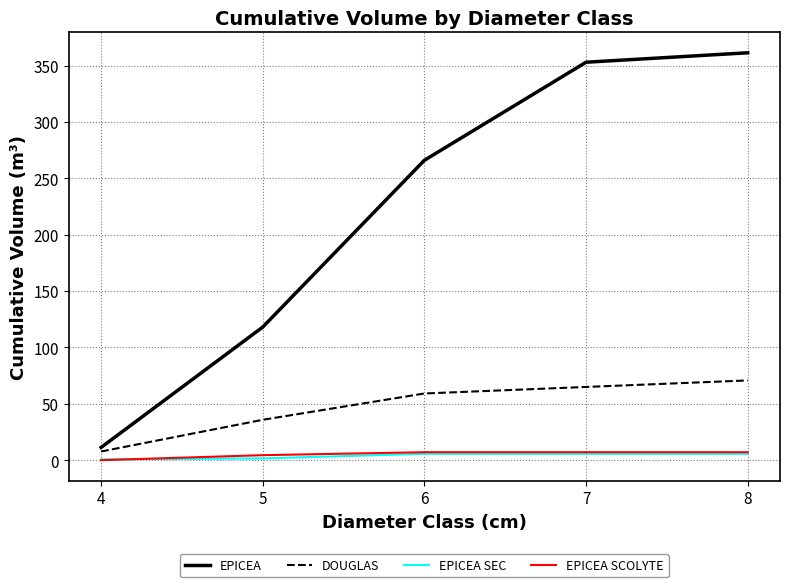

How many lines are shown in the chart?

4